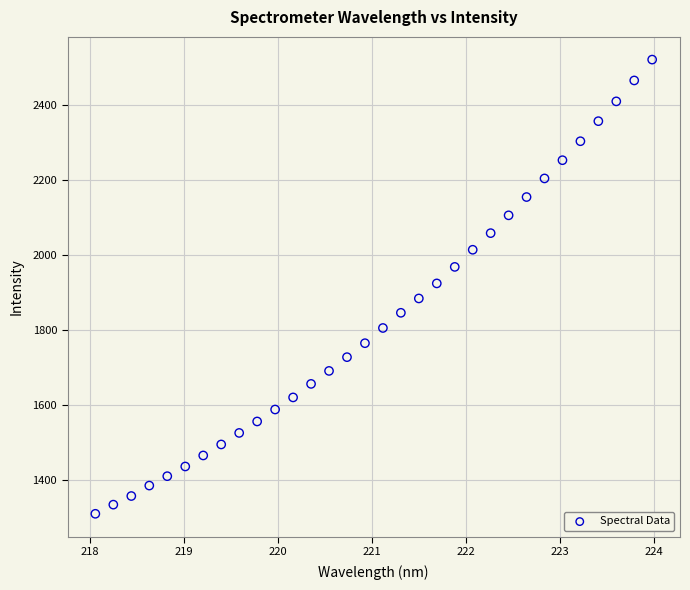

What is the range of Y values (max minus min)?

1211.6